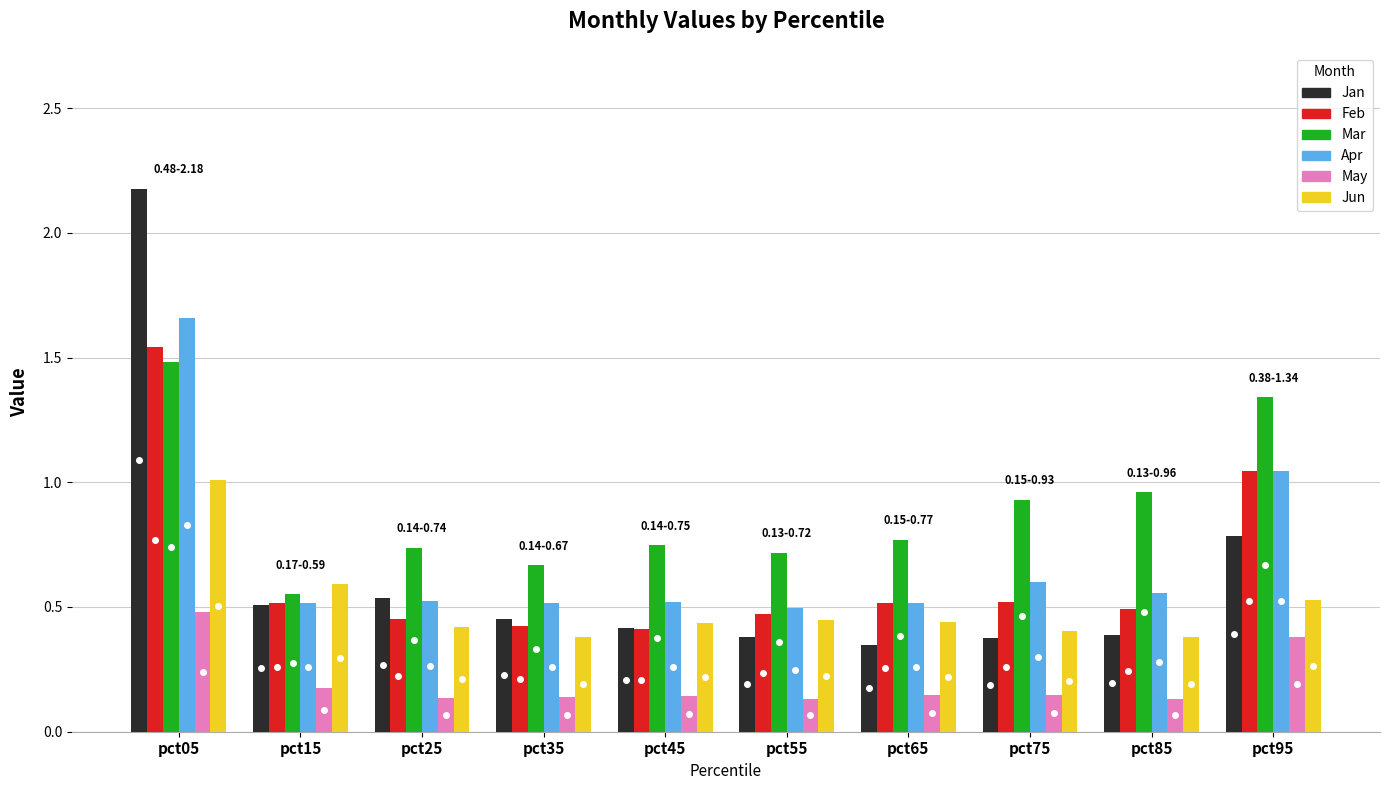

What is the maximum value shown in the chart?

2.2